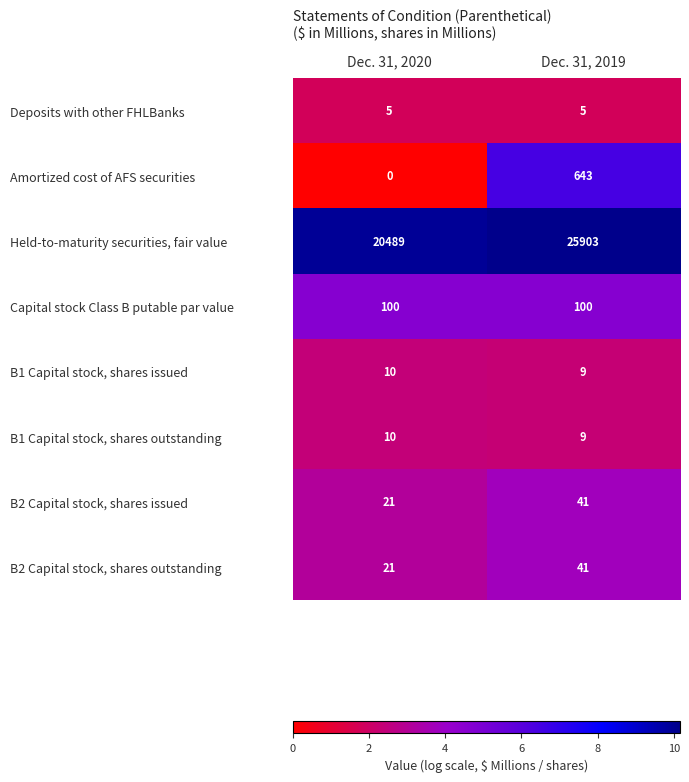

What is the difference between the maximum and minimum values in the Held-to-maturity securities, fair value series?

5414